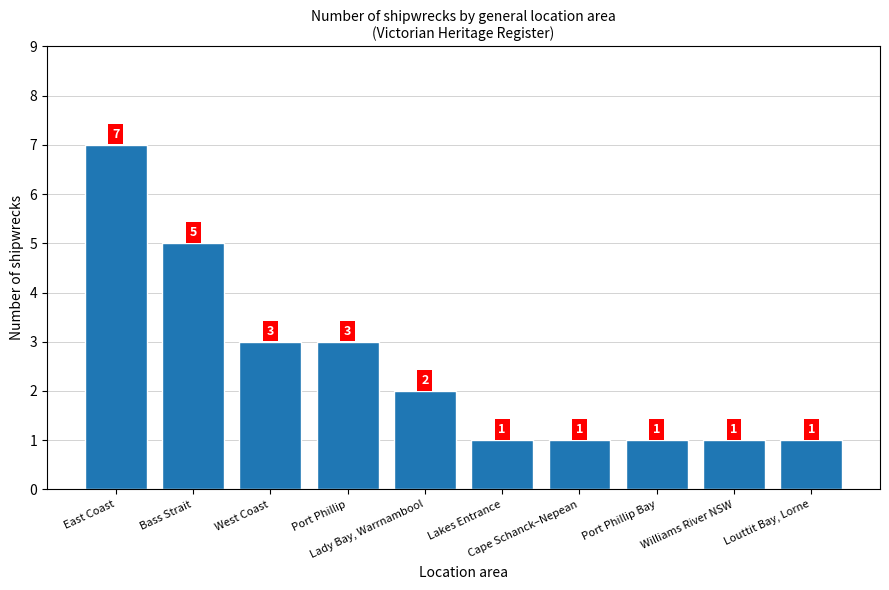

The value at Port Phillip Bay is 0. True or false?

False